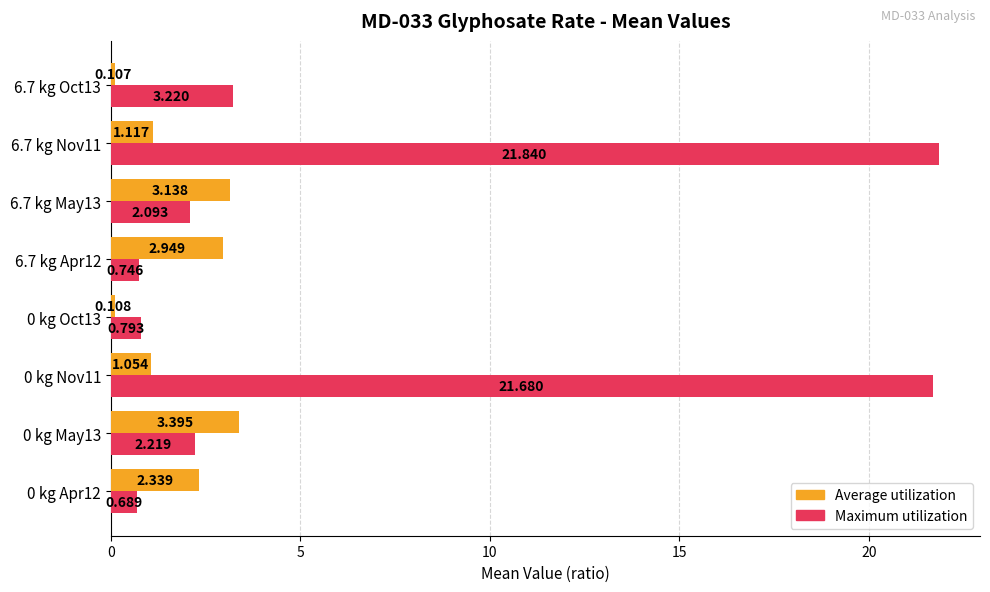

Rank the series by their average value, from highest to lowest.

Maximum utilization, Average utilization